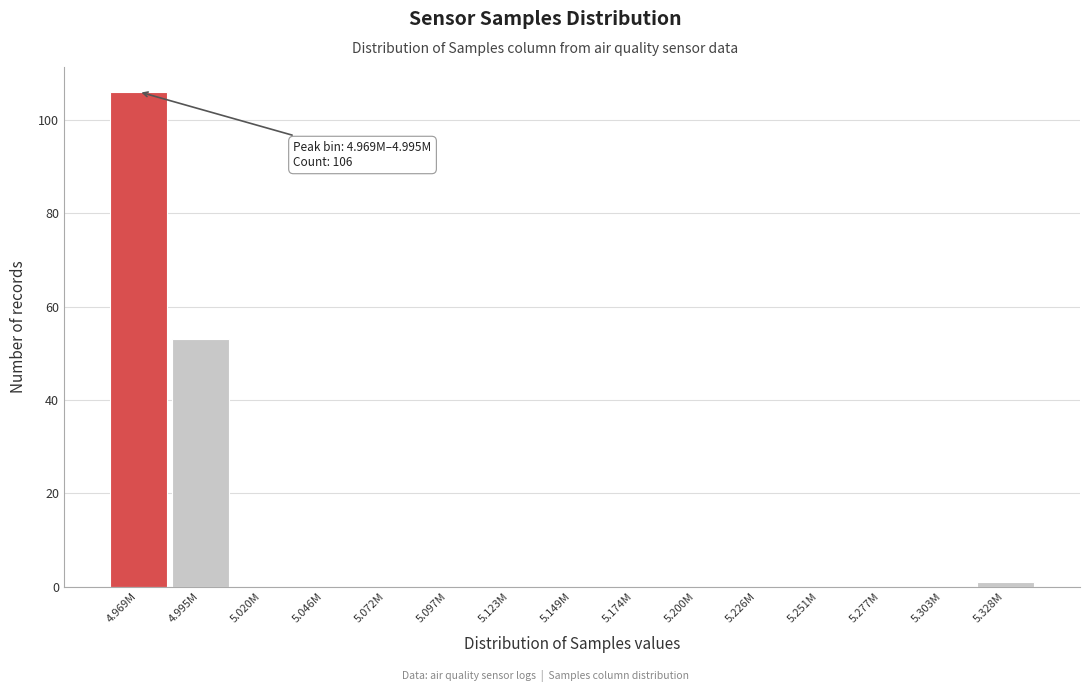

Reading left to right, extract all data points from this chart.

4.969M=106	4.995M=53	5.020M=0	5.046M=0	5.072M=0	5.097M=0	5.123M=0	5.149M=0	5.174M=0	5.200M=0	5.226M=0	5.251M=0	5.277M=0	5.303M=0	5.328M=1